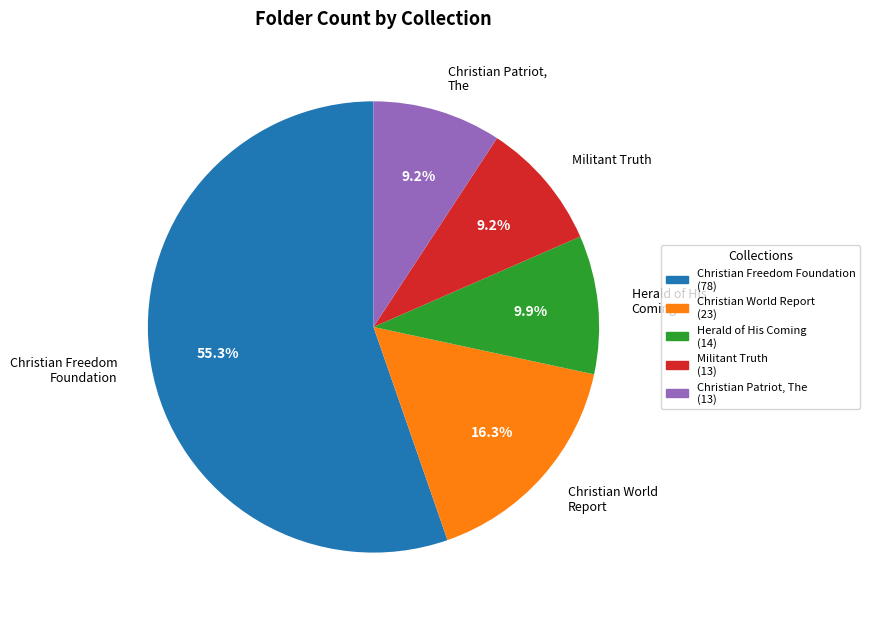

True or false: Christian Patriot, The accounts for 9% of the total.

True